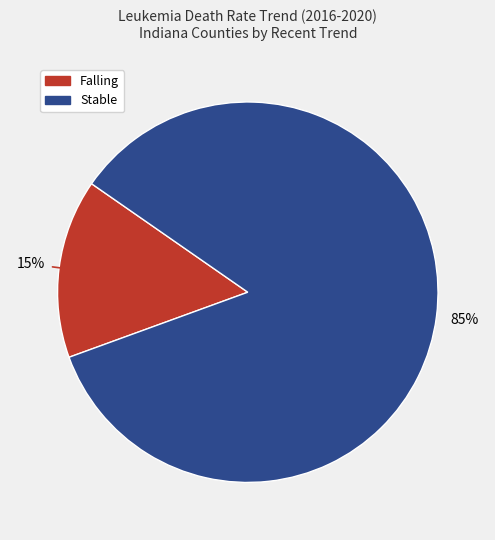

Is there any slice that represents more than half of the pie?

Yes